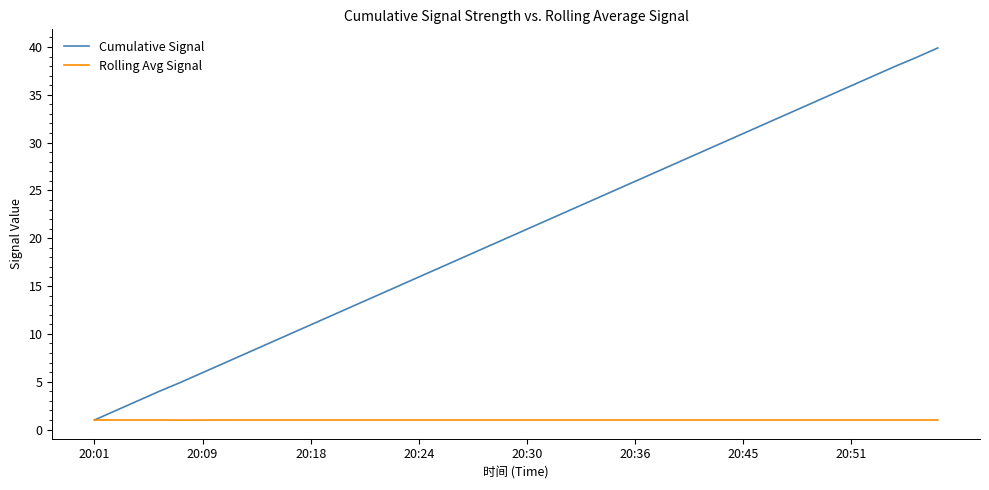

Which series has the widest spread of values?

Cumulative Signal